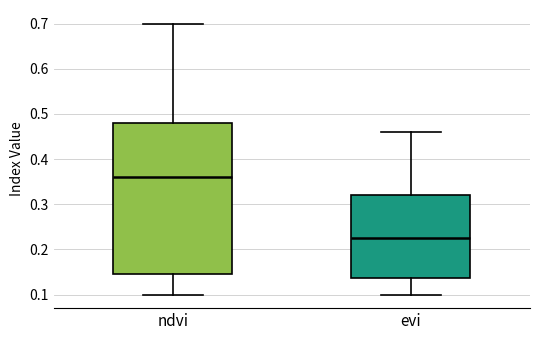

Reading left to right, read every box against the y-axis: the position of its median line, the range the box covers, and the ends of its whiskers. The values are not printed on the chart, so give them approximately, as read against the axis.

ndvi: median 0.36, box 0.15 to 0.48, whiskers 0.10 to 0.70
evi: median 0.23, box 0.14 to 0.32, whiskers 0.10 to 0.46